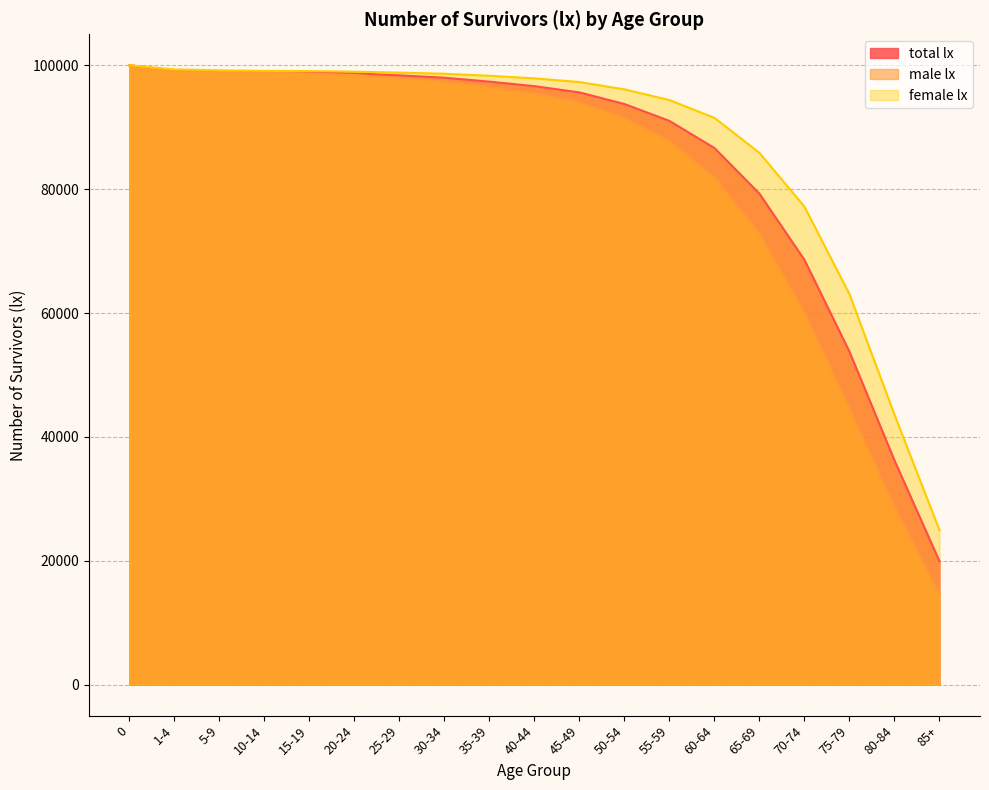

What is the total value across all series at 65-69?

237908.9